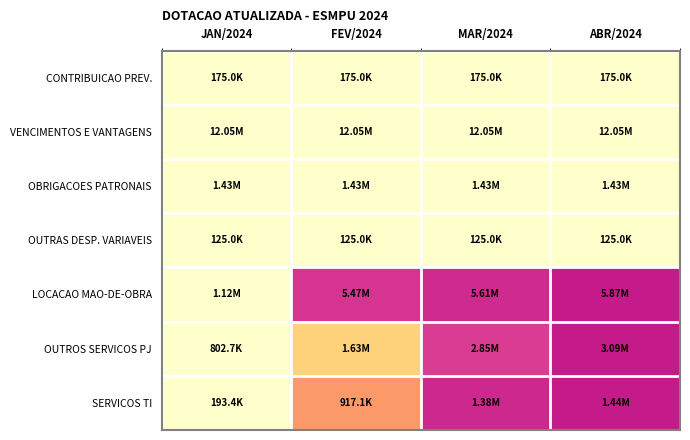

At how many categories does at least one series exceed 0?

3